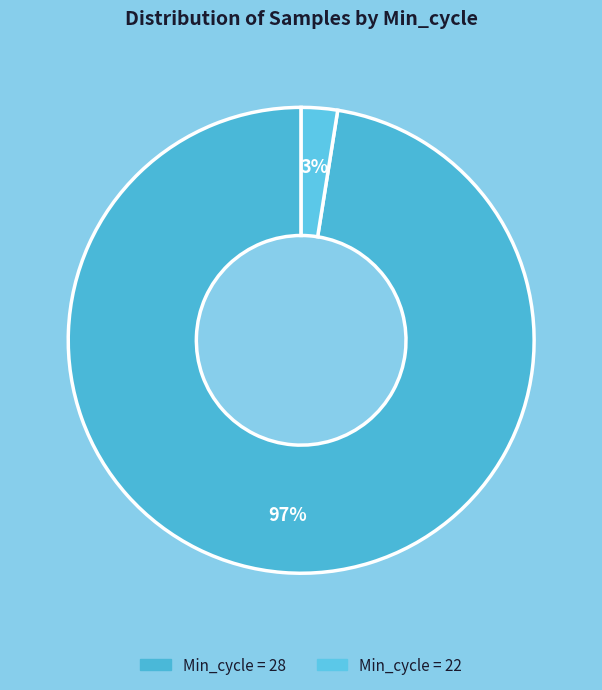

How many slices are in this pie chart?

2